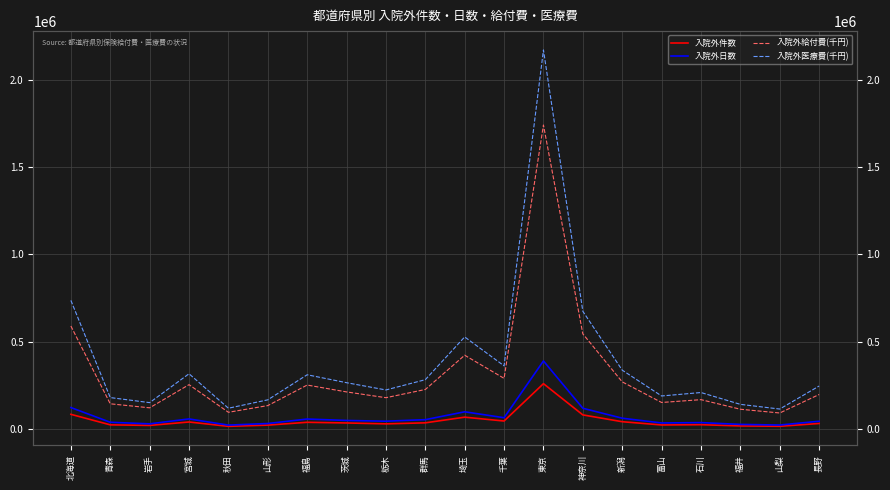

At which category is the sum across all series the highest?

東京